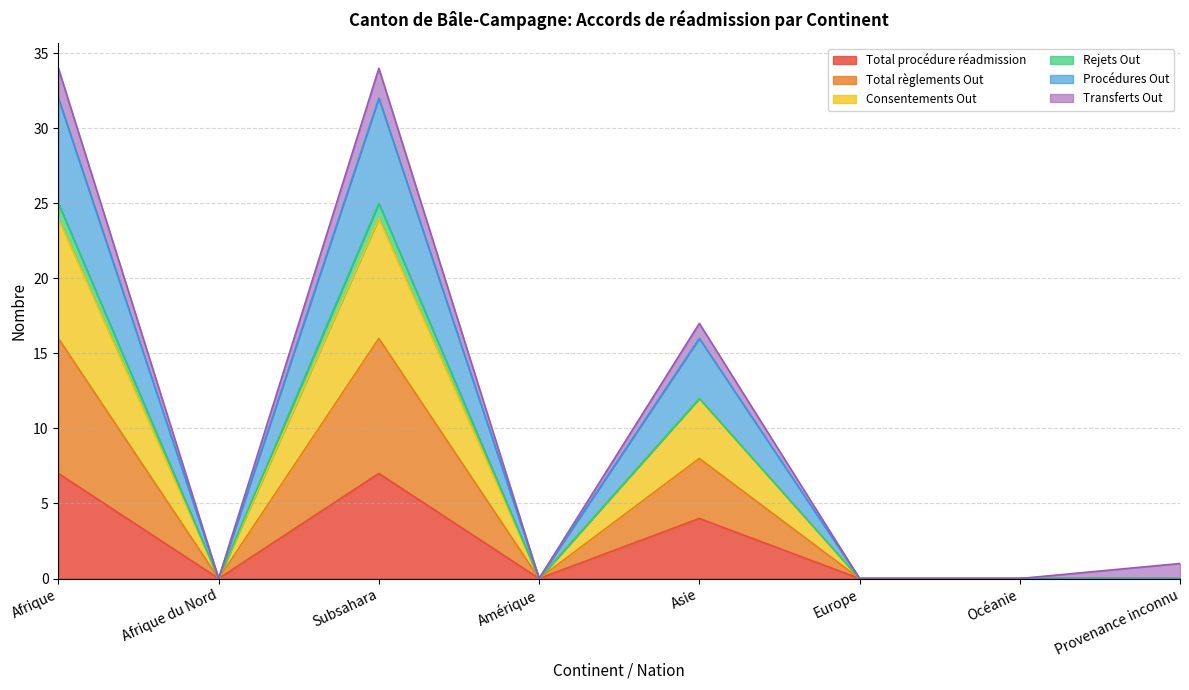

Which category has the lowest value across all series?

Afrique du Nord